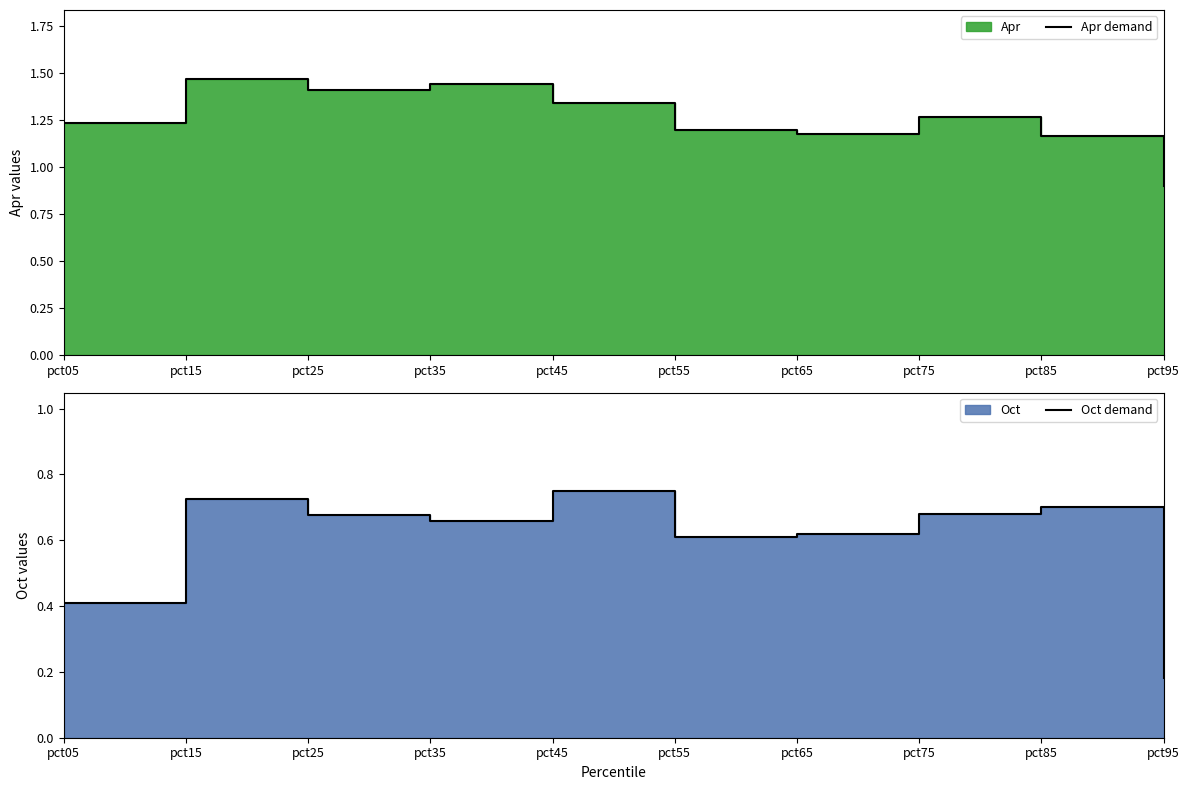

Between pct25 and pct45, which series saw the biggest shift?

Oct demand